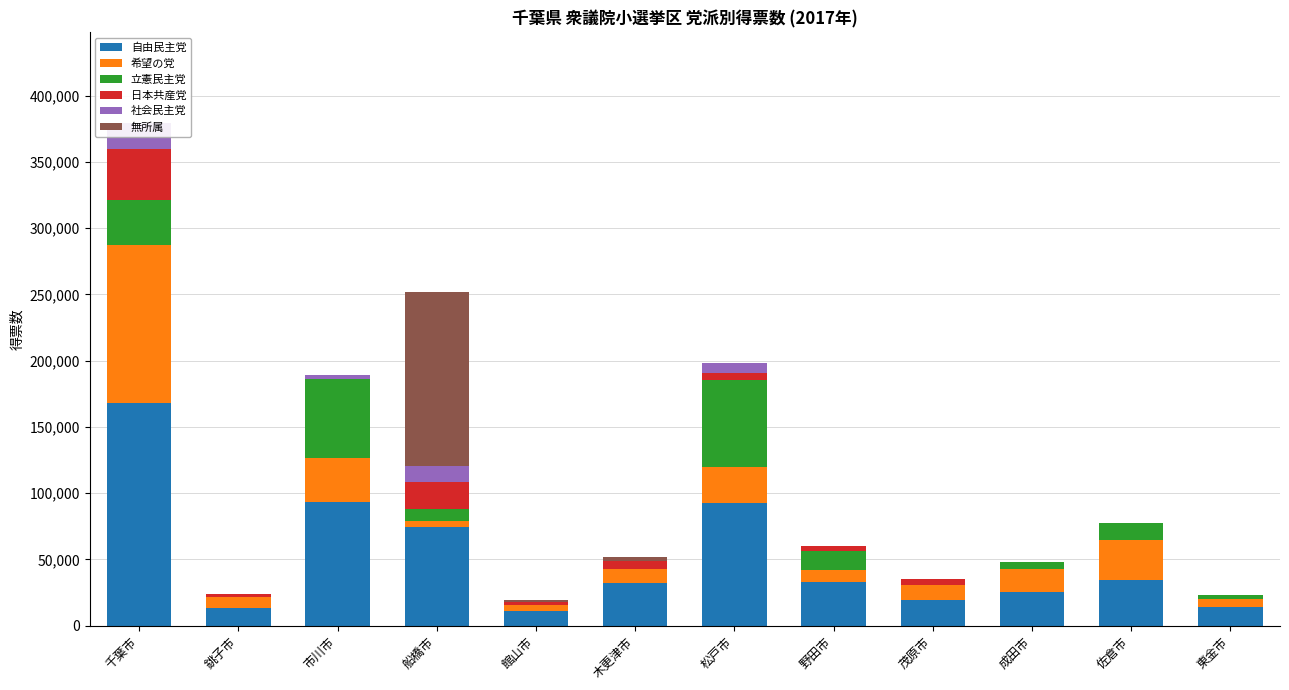

Between 千葉市 and 松戸市, which is larger?

千葉市